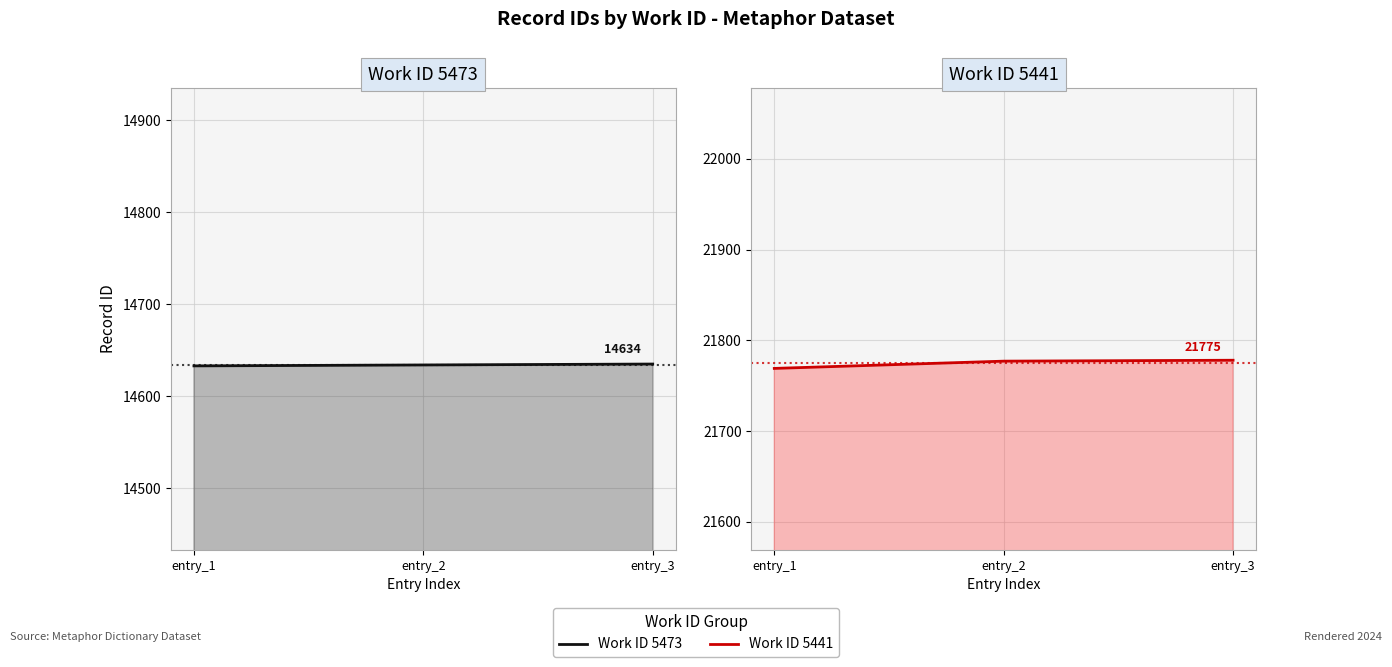

What are all the series names shown in the legend?

Work ID 5473, Work ID 5441